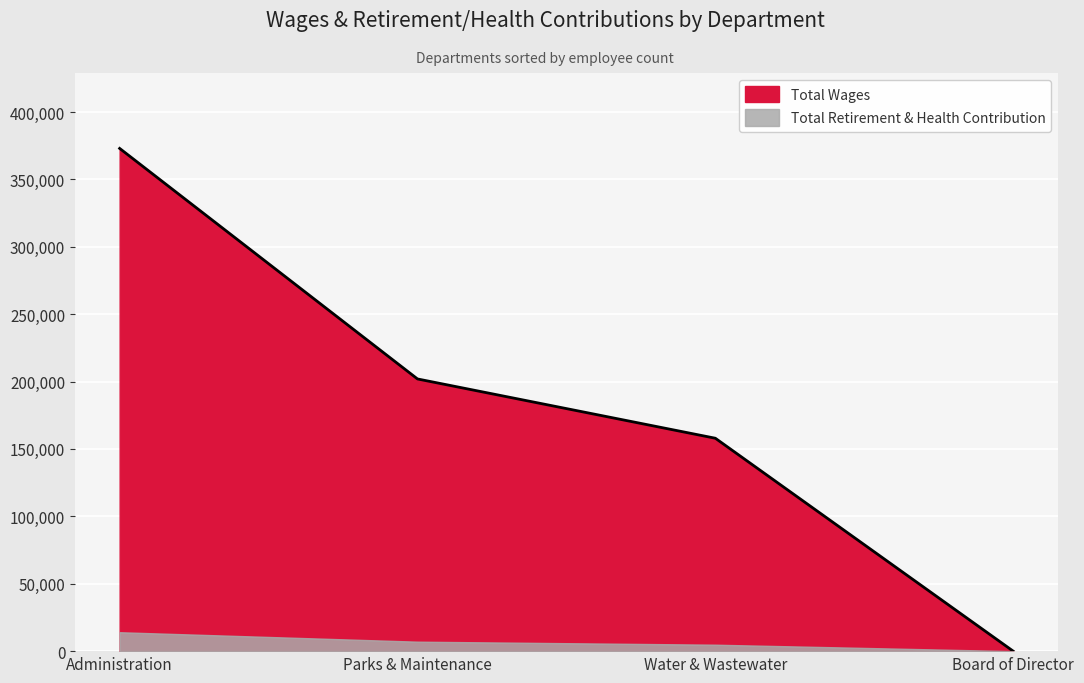

What is the difference between the second highest and second lowest values?

43993